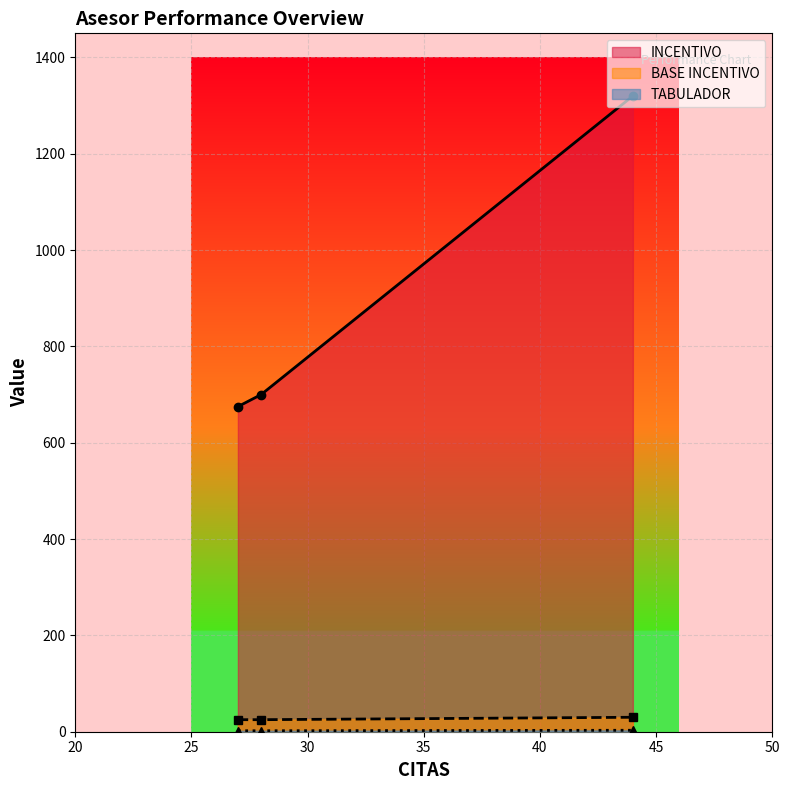

Rank the series at 27 from lowest to highest value.

TABULADOR, BASE INCENTIVO, INCENTIVO